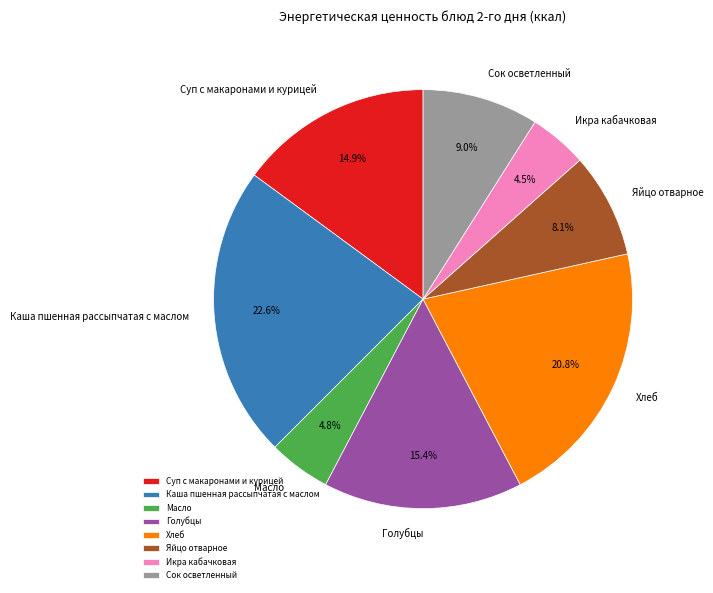

Does any single category account for the majority?

No